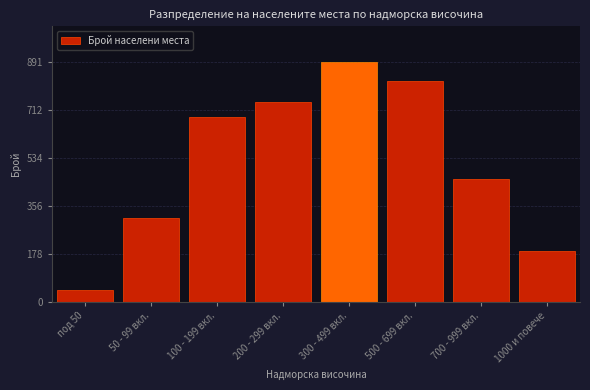

Reading left to right, what are all the values shown in this chart?

45	312	687	743	891	823	456	187